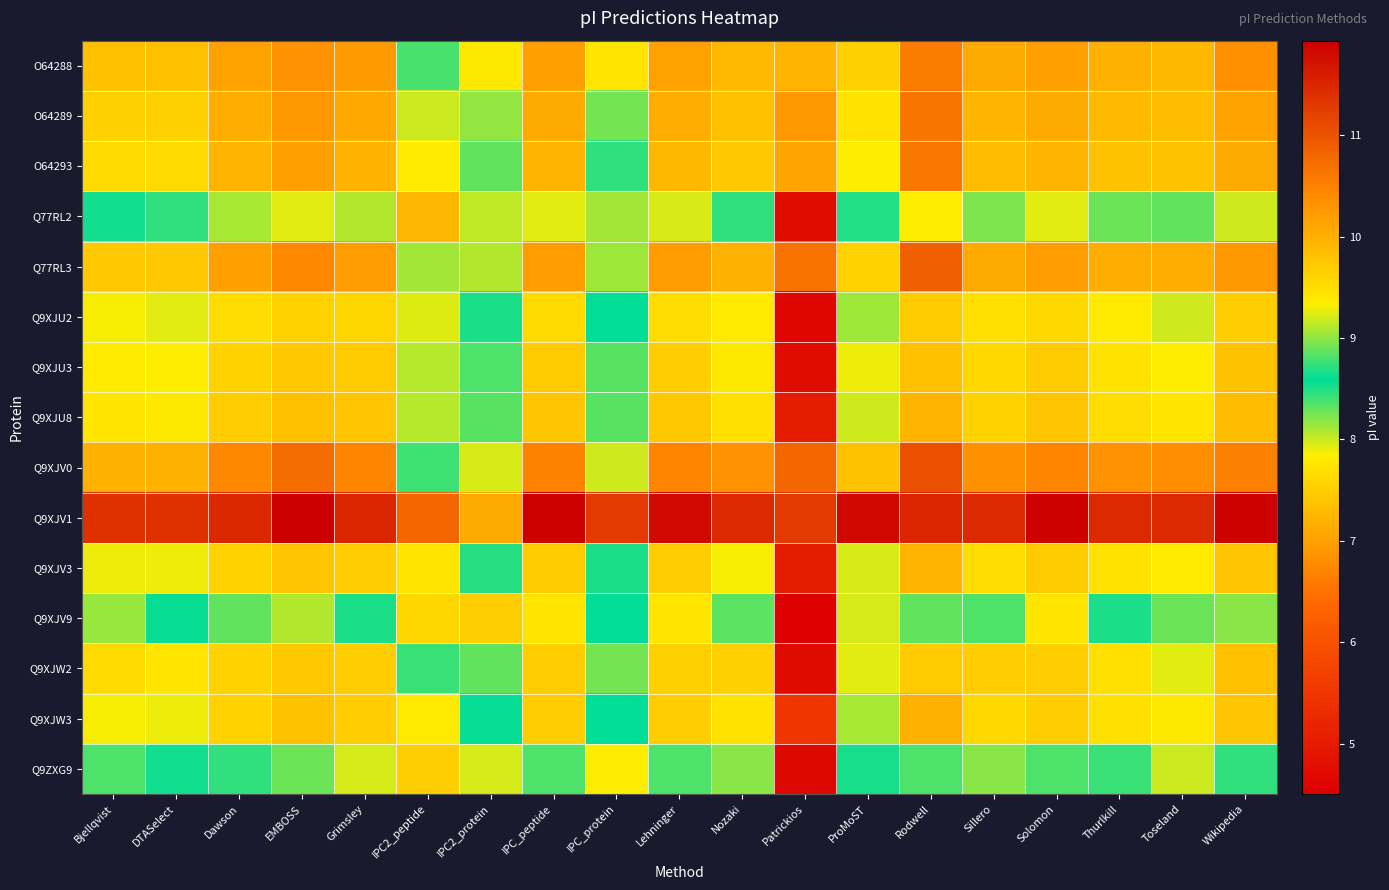

What is the difference between the highest and lowest values at Lehninger?

3.0